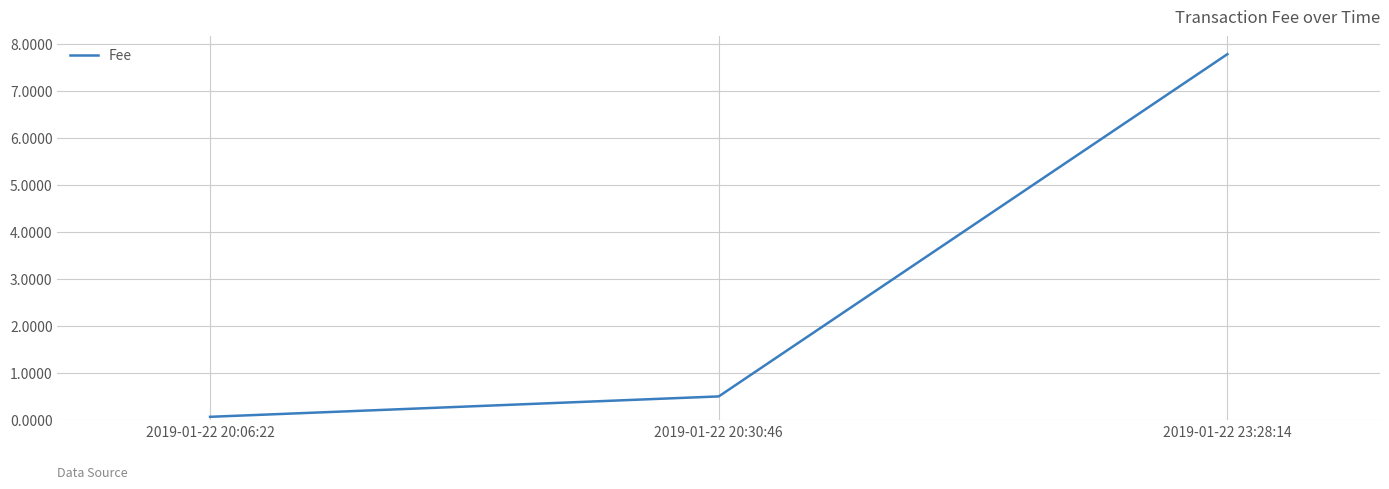

What is the greatest value displayed?

7.8